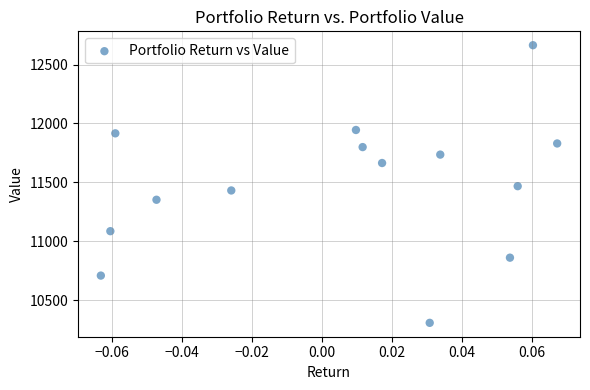

What is the range of Y values (max minus min)?

2356.7